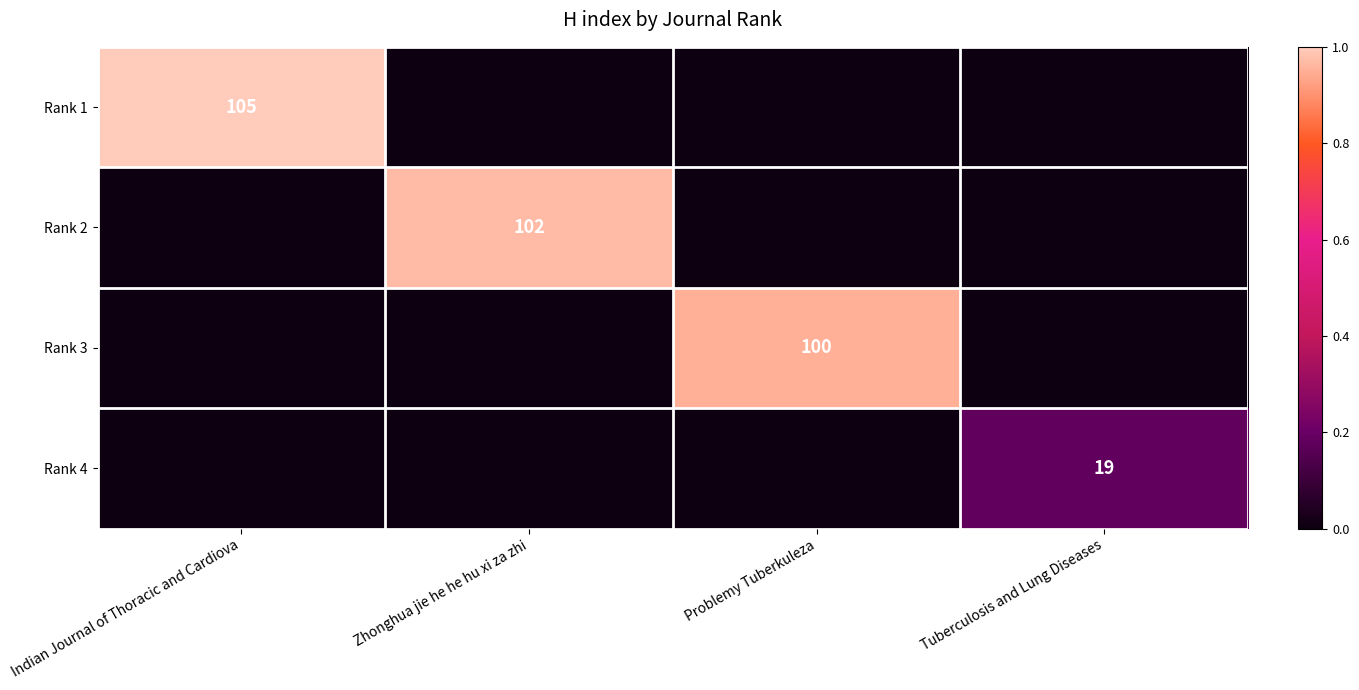

The Rank 4 series shows 25 at Tuberculosis and Lung Diseases. True or false?

False